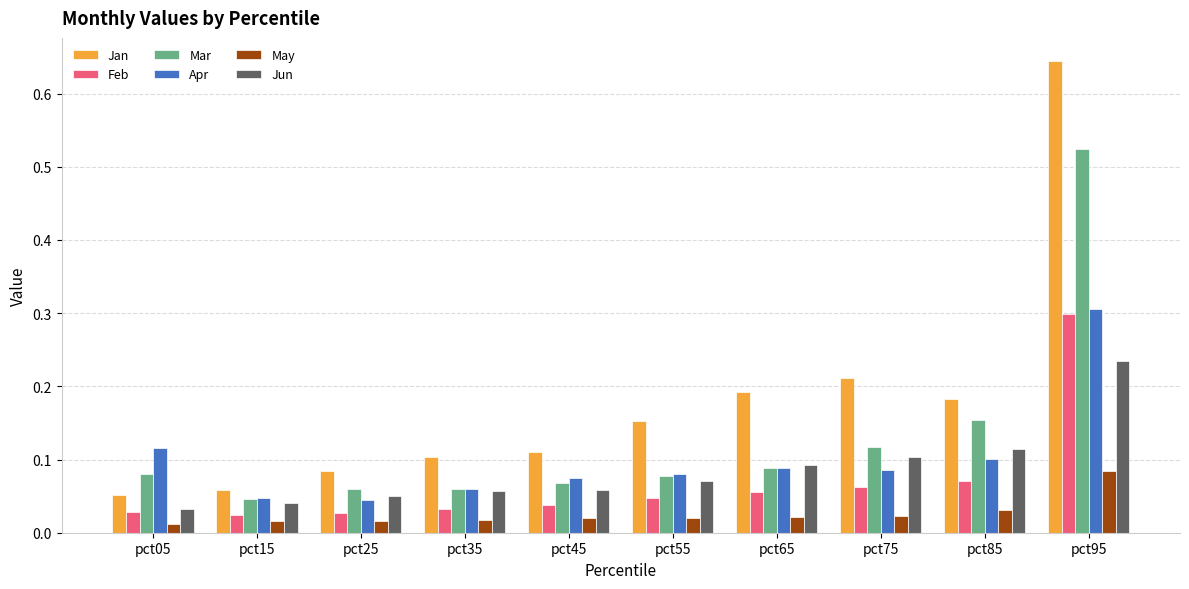

Is it true that Jun equals 0.0 at pct65?

False